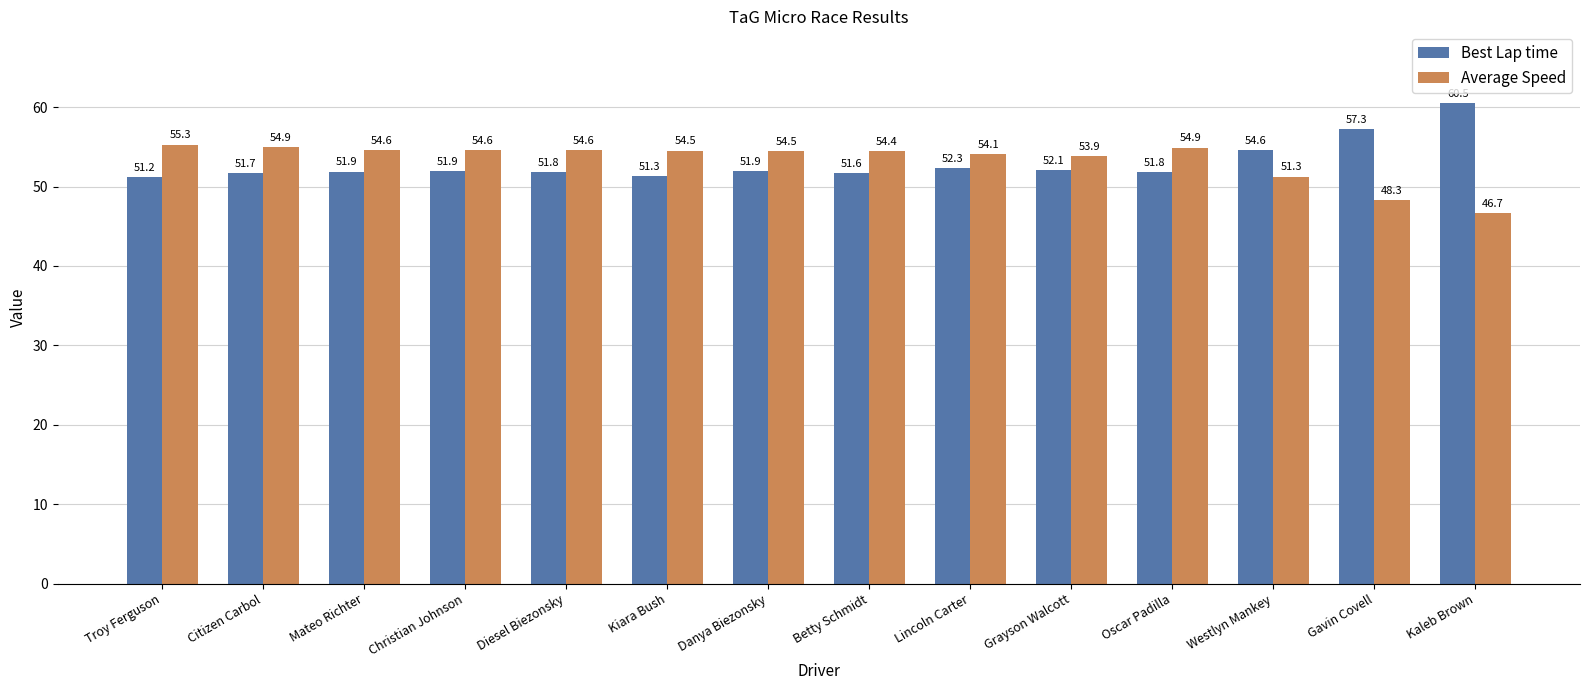

Reading left to right, transcribe all the data shown in this chart.

Best Lap time: 51.2	51.7	51.9	51.9	51.8	51.3	51.9	51.6	52.3	52.1	51.8	54.6	57.3	60.5
Average Speed: 55.3	54.9	54.6	54.6	54.6	54.5	54.5	54.4	54.1	53.9	54.9	51.3	48.3	46.7